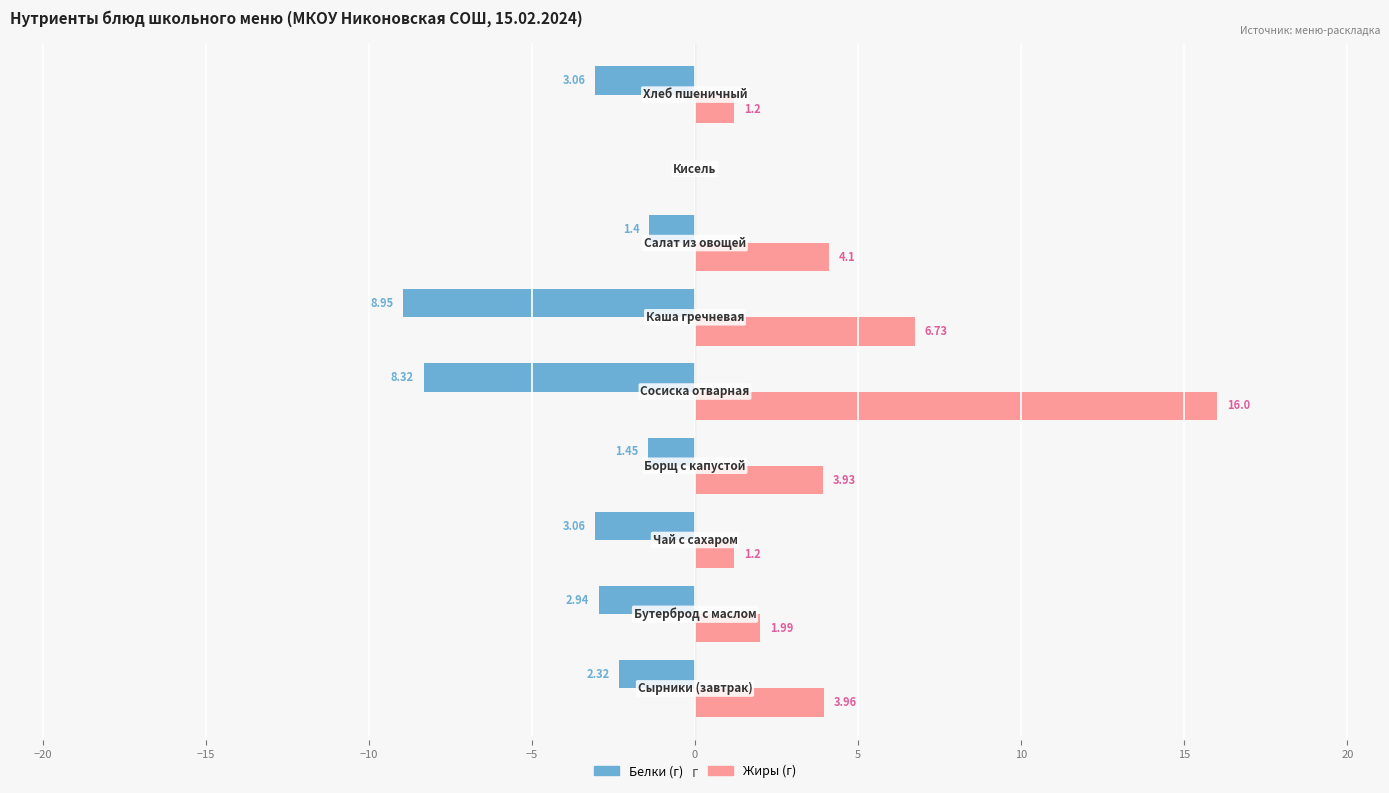

Reading right to left, what are all the values shown in this chart?

Белки: 15=-3.1	10=0.0	5=-1.4	0=-8.9	−5=-8.3	−10=-1.4	−15=-3.1	−20=-2.9	−25=-2.3
Жиры: 15=1.2	10=0.0	5=4.1	0=6.7	−5=16.0	−10=3.9	−15=1.2	−20=2.0	−25=4.0